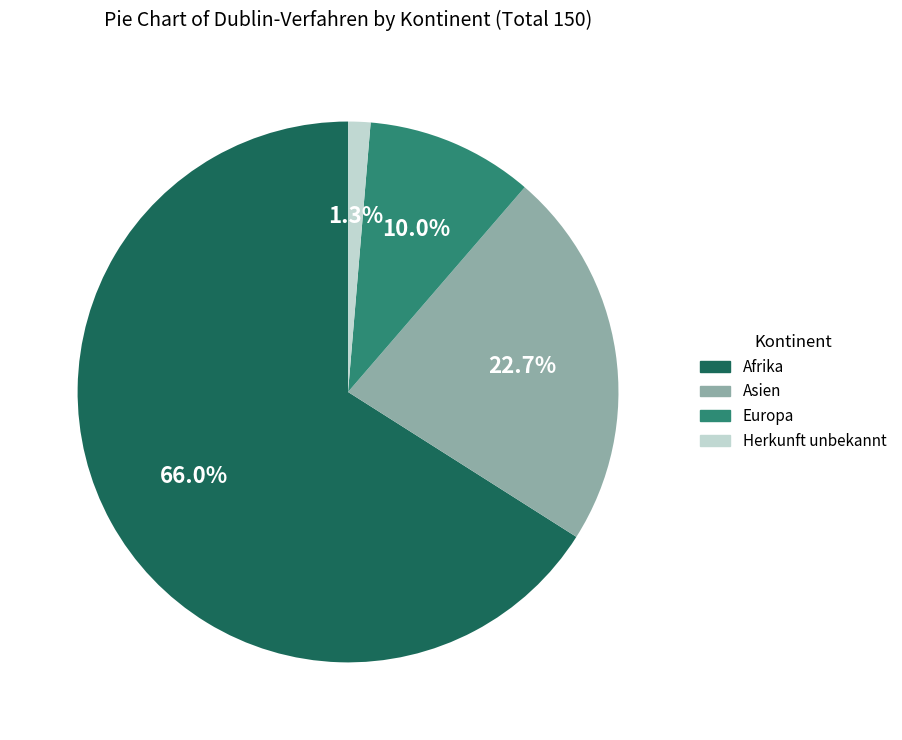

Is there a majority slice in this chart?

Yes